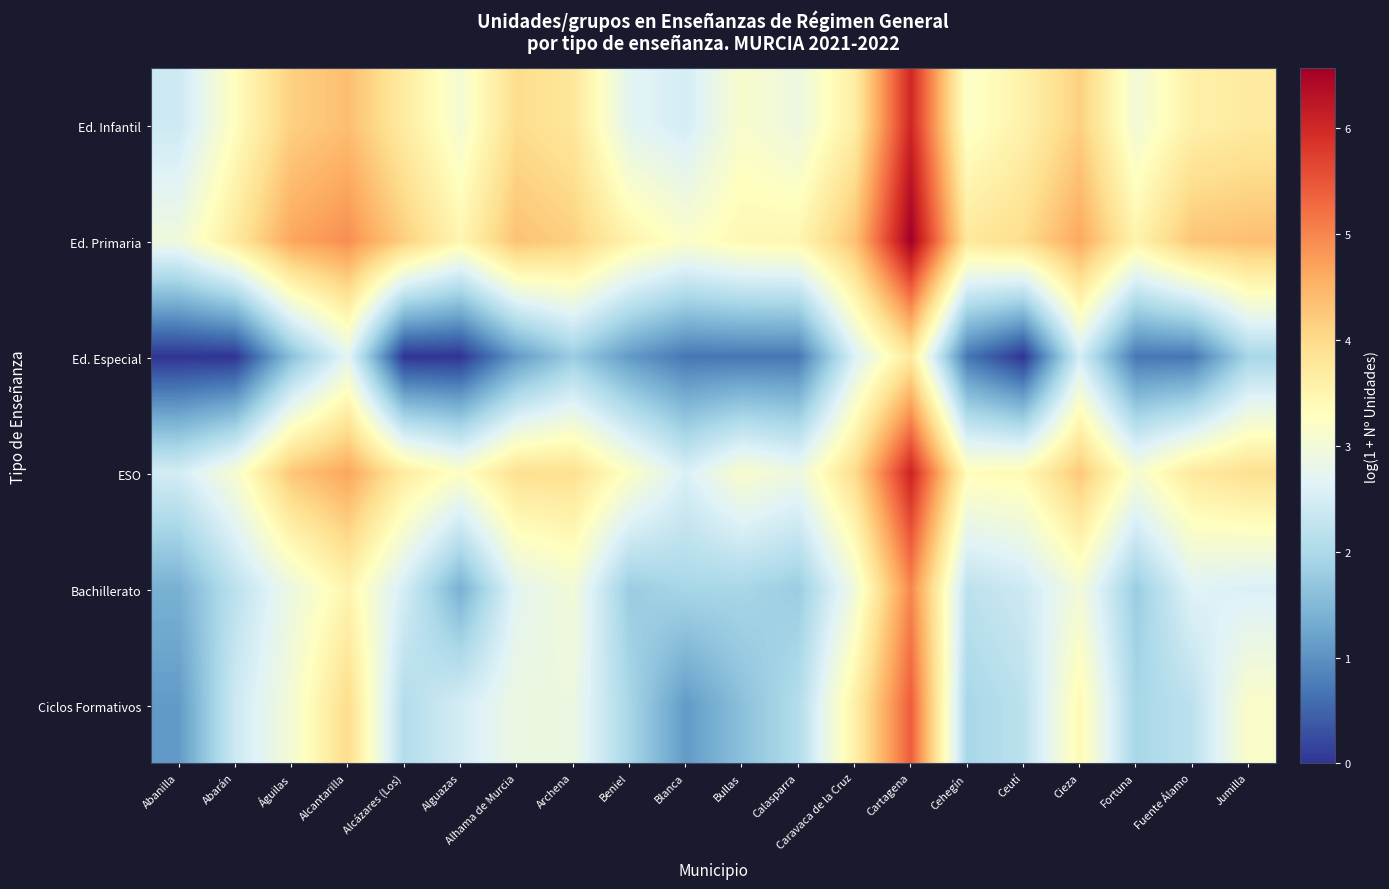

Which series has the widest spread of values?

Ciclos Formativos